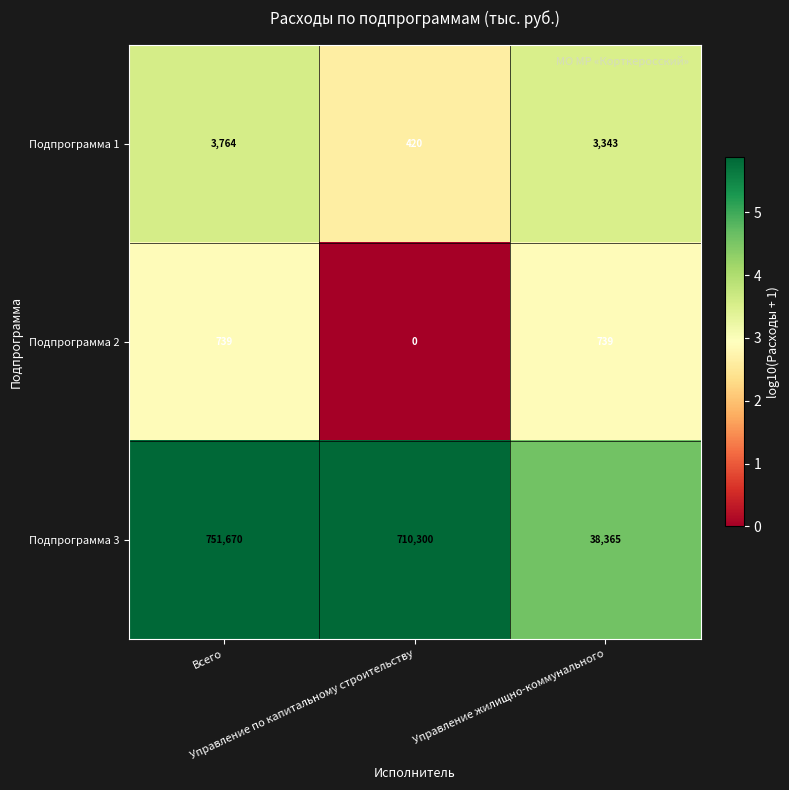

What is the greatest value displayed?

751670